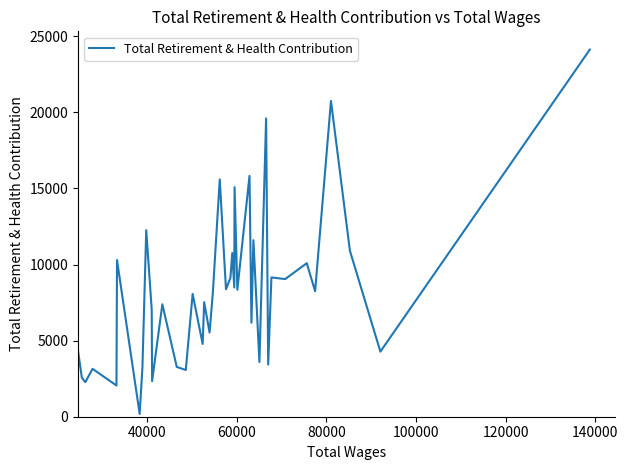

What is the difference between the maximum and minimum values?

23940